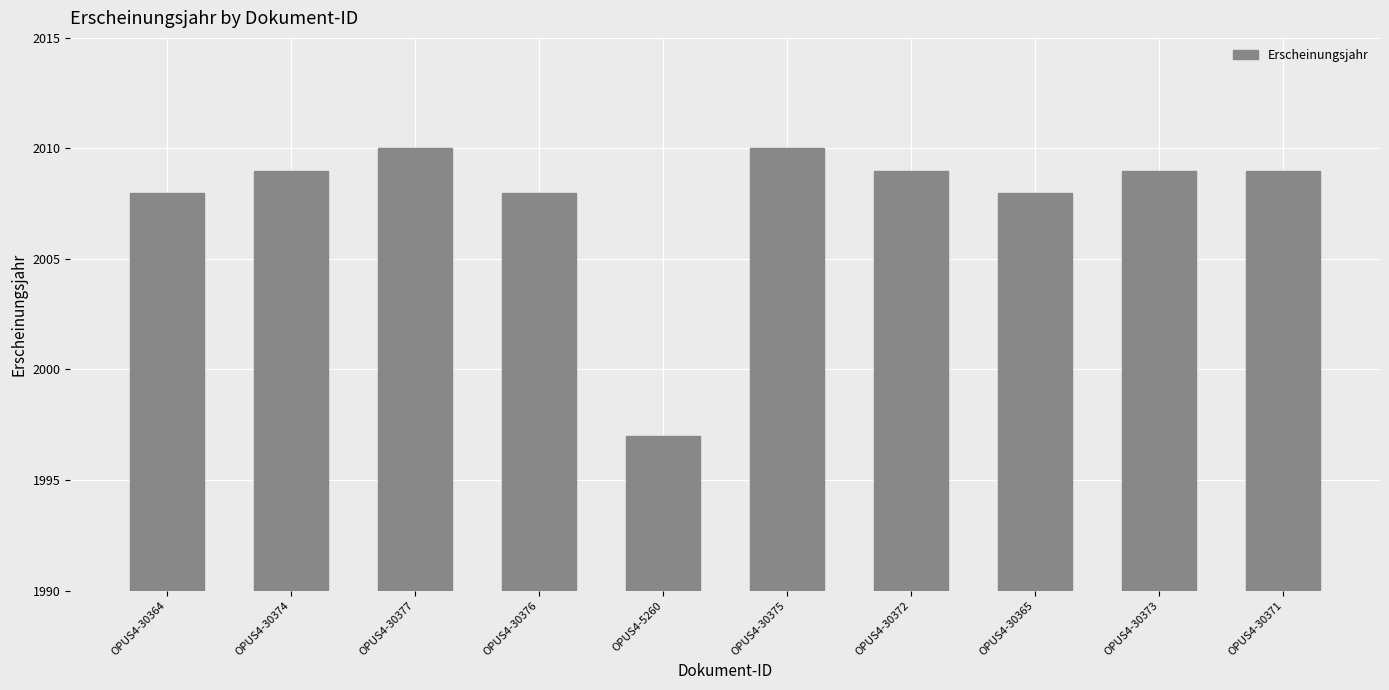

What is the maximum value shown in the chart?

2010